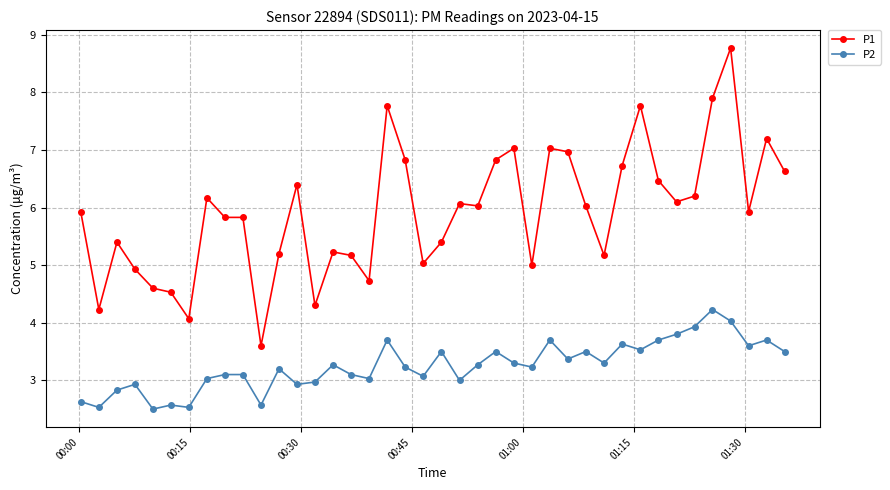

Is this an area chart (filled region under the line)?

No